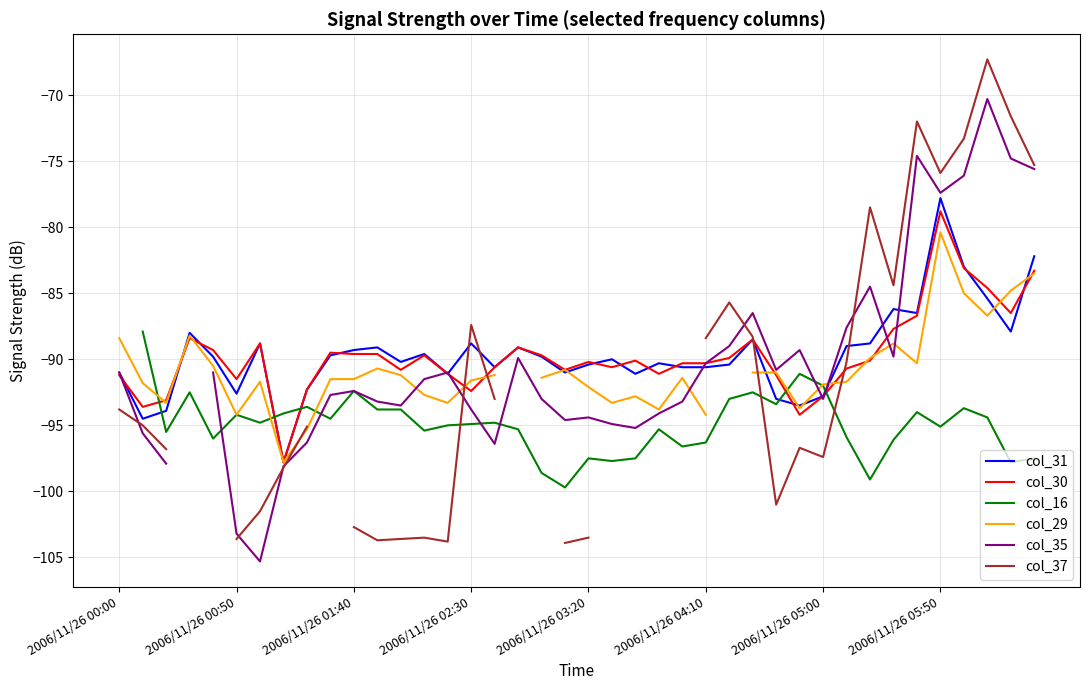

Which category has the highest value in the col_30 series?

2006/11/26 05:50